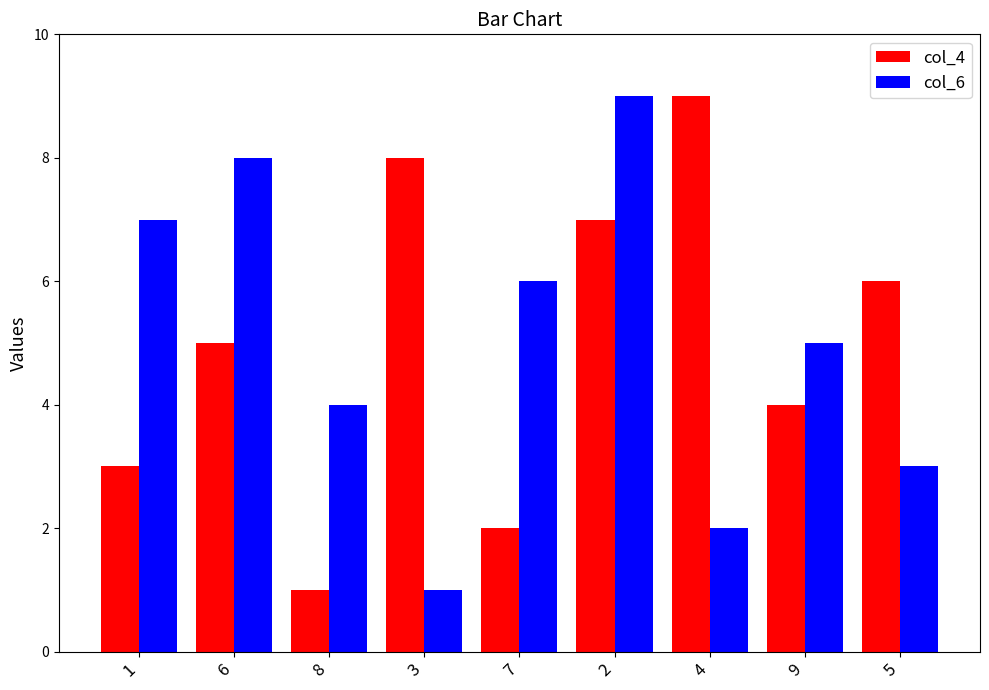

What is the sum of all col_4 values?

45